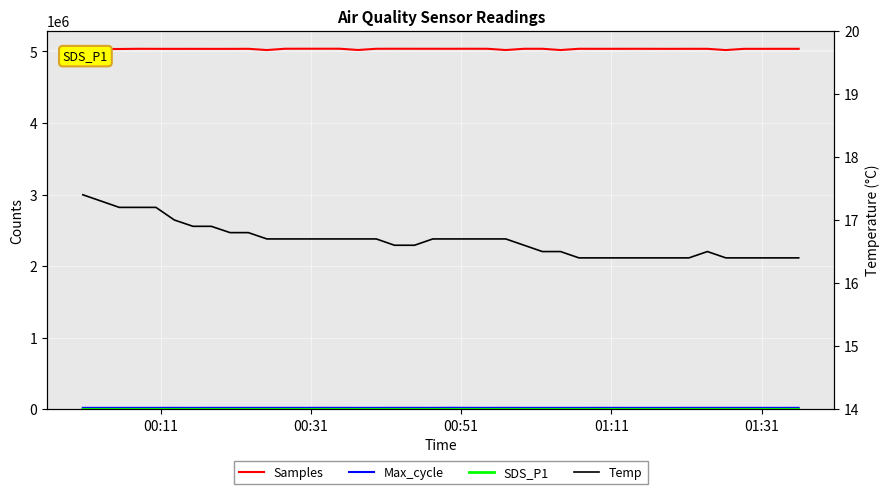

What is the value of the SDS_P1 point at the 1st from the left?

0.4